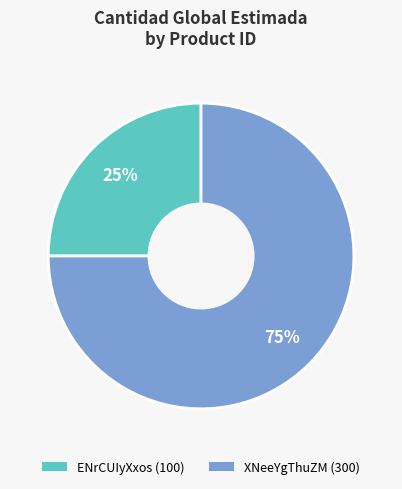

Does any single category account for the majority?

Yes